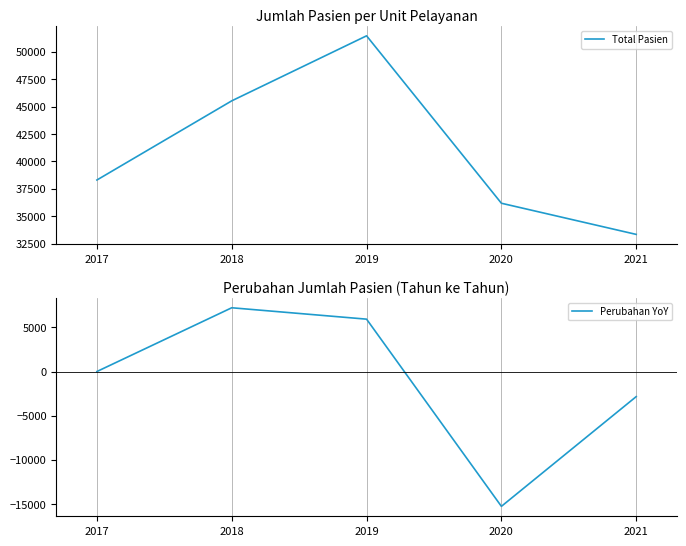

At which label does Perubahan YoY first exceed 0?

2018